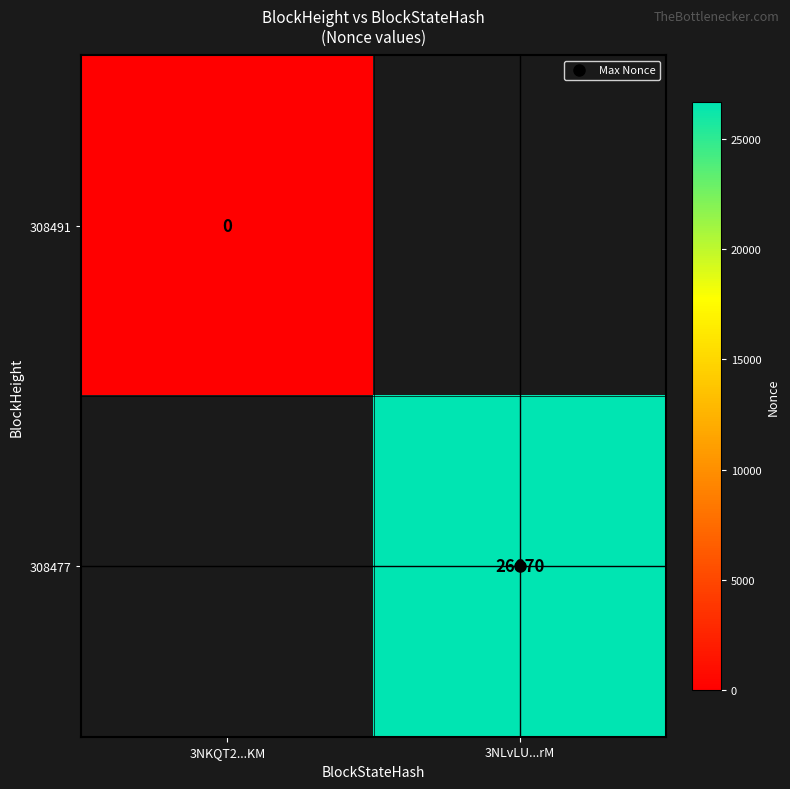

True or false: 308491 has a value of 0.0 at 3NKQT2...KM.

True